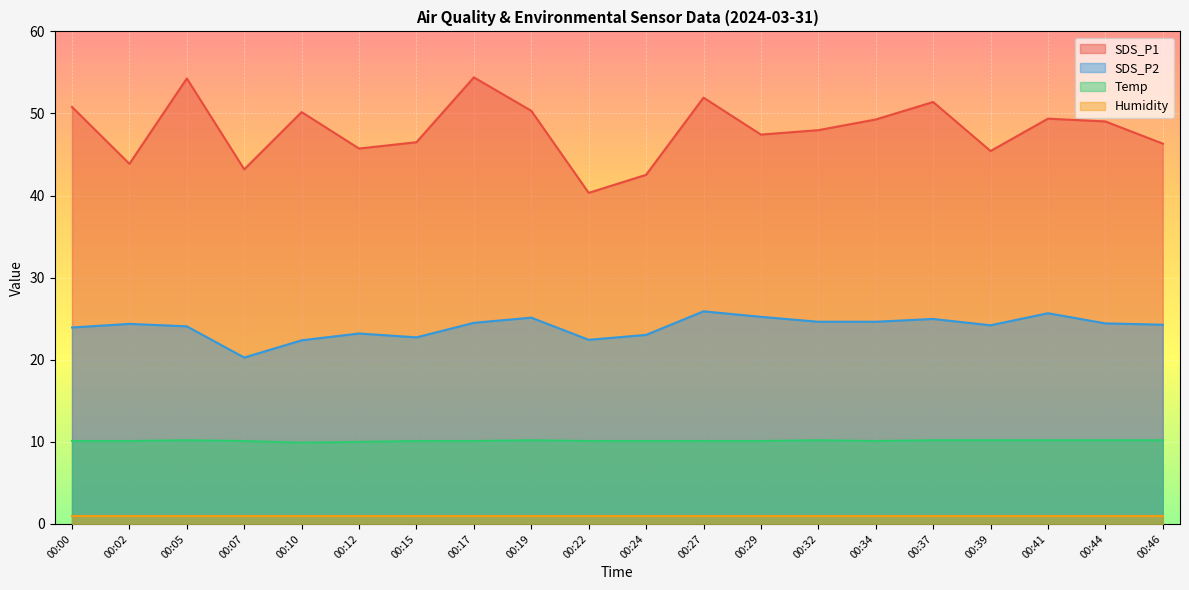

What is the average value of the Temp series?

10.1